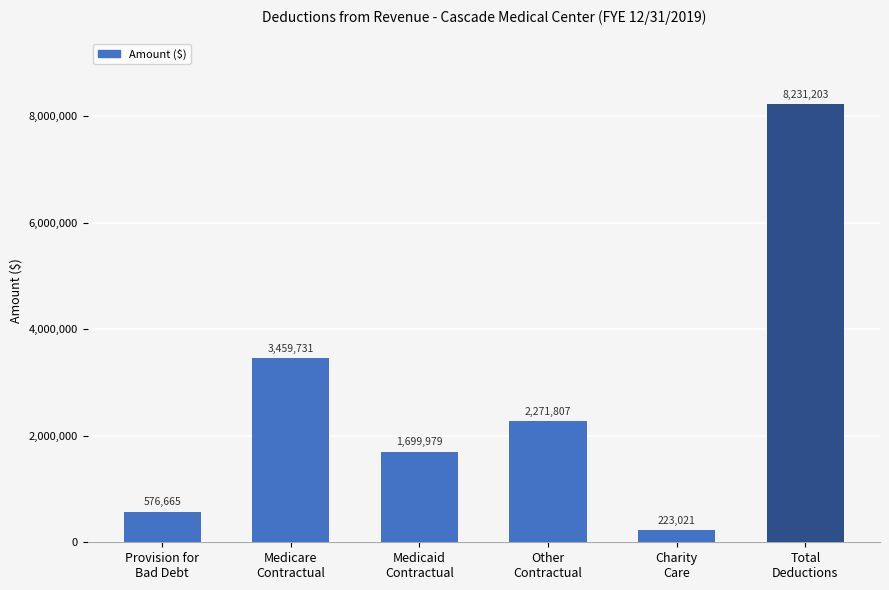

How many bars are there in total?

6